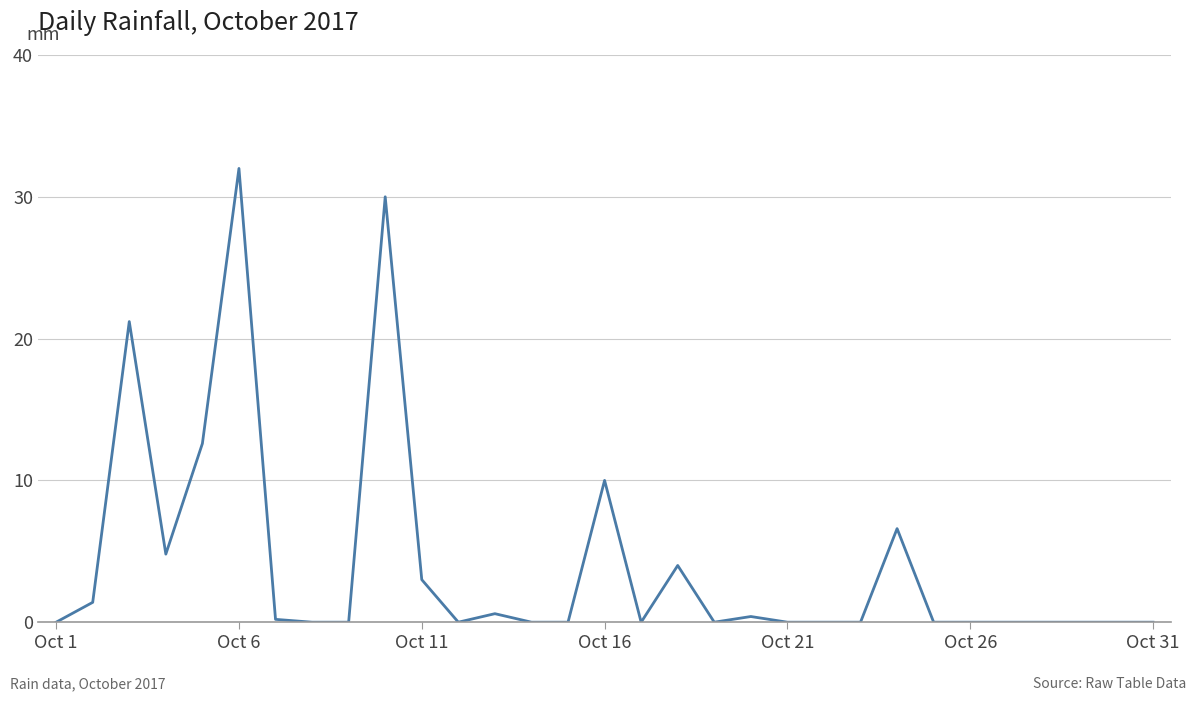

What is the greatest value displayed?

32.0